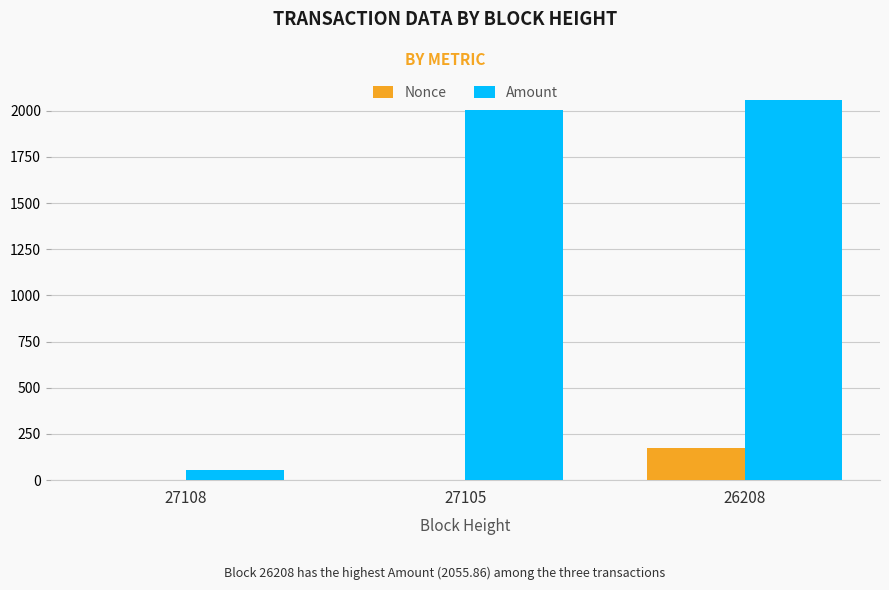

True or false: Amount has a value of 53.0 at 27108.

True